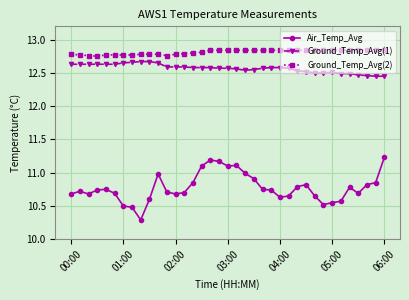

At how many categories does at least one series exceed 12?

37